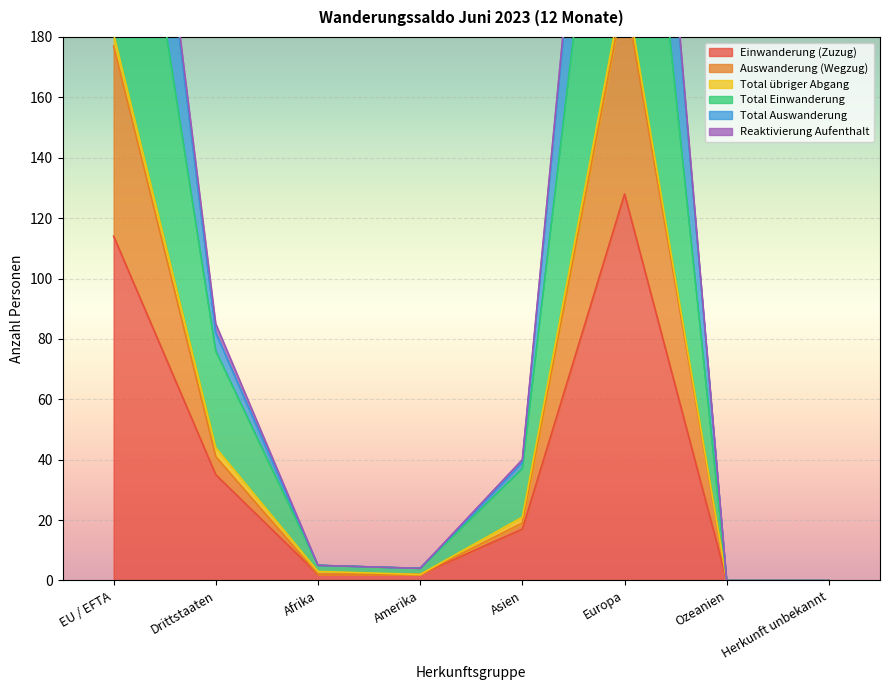

What is the highest value of the Einwanderung (Zuzug) series?

128